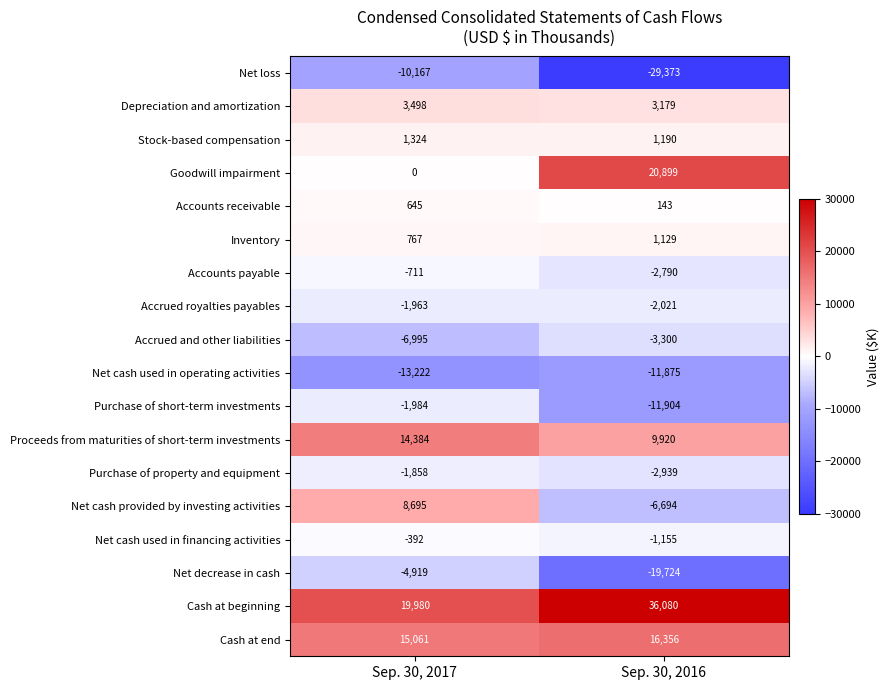

What value does the Net loss series have at Sep. 30, 2016, to the nearest 100?

-29400